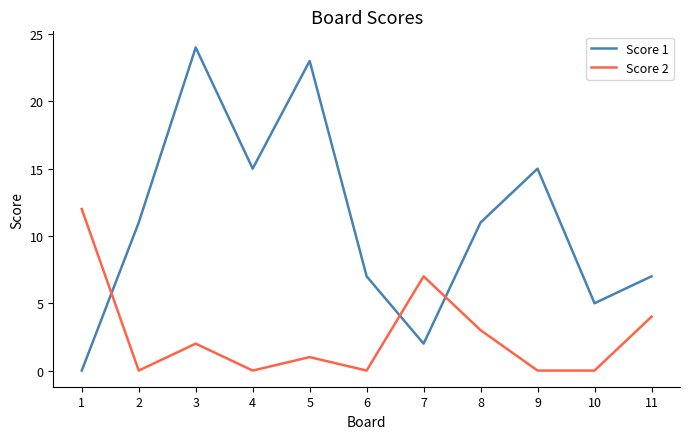

What are all the series names shown in the legend?

Score 1, Score 2